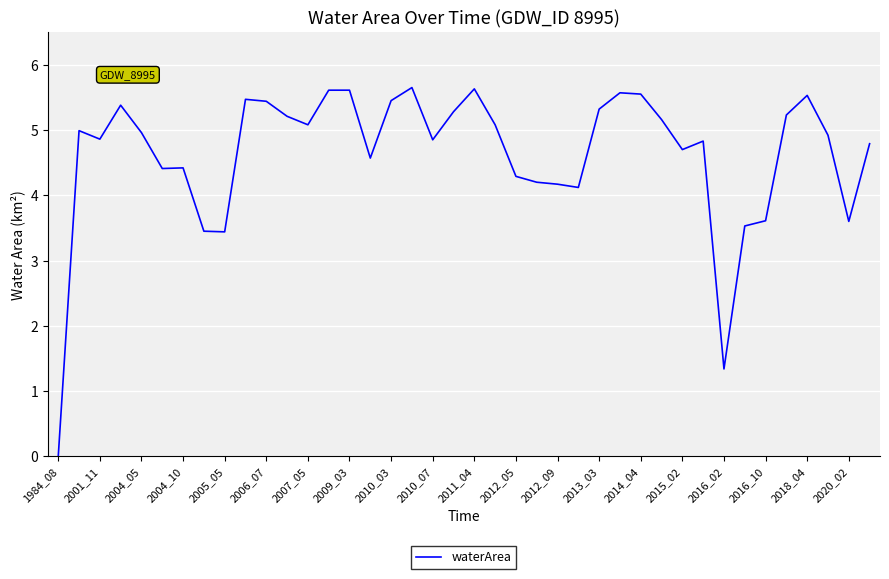

What is the greatest value displayed?

5.7